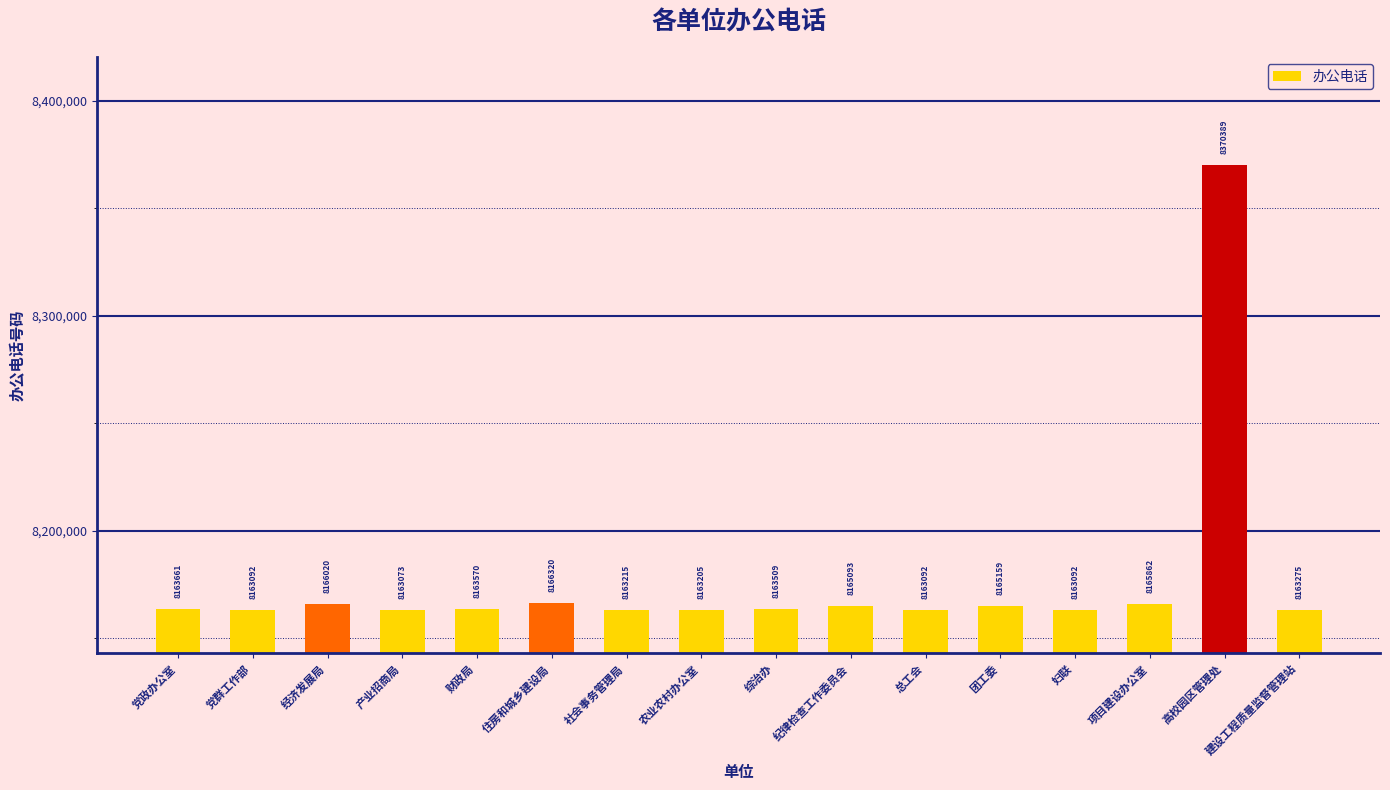

What is the label of the 3rd bar from the right?

项目建设办公室